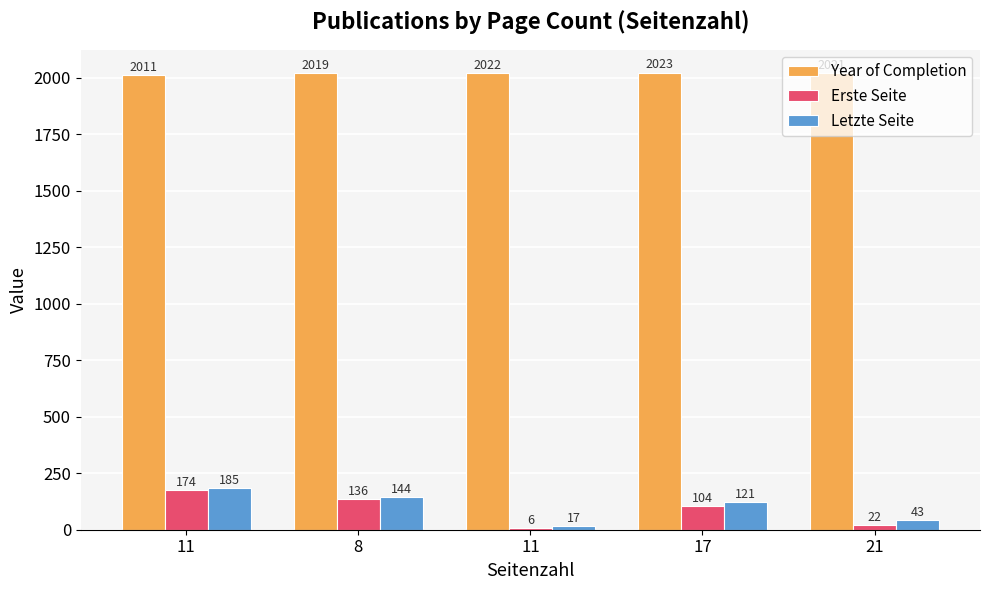

Which label corresponds to the smallest value in the chart?

11